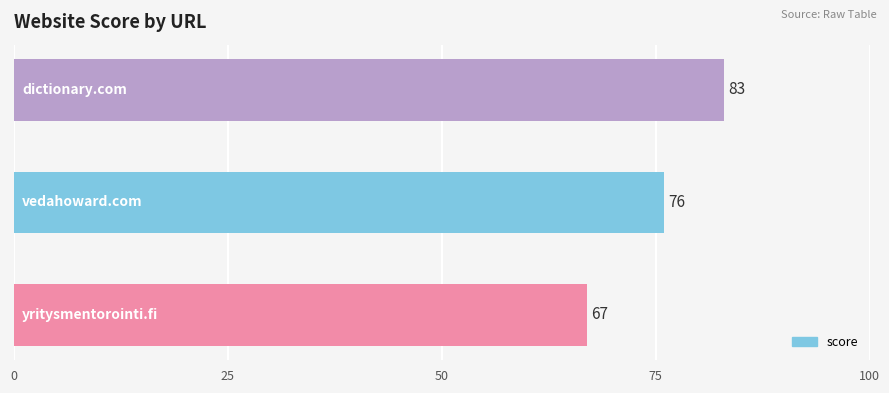

What is the maximum value shown in the chart?

83